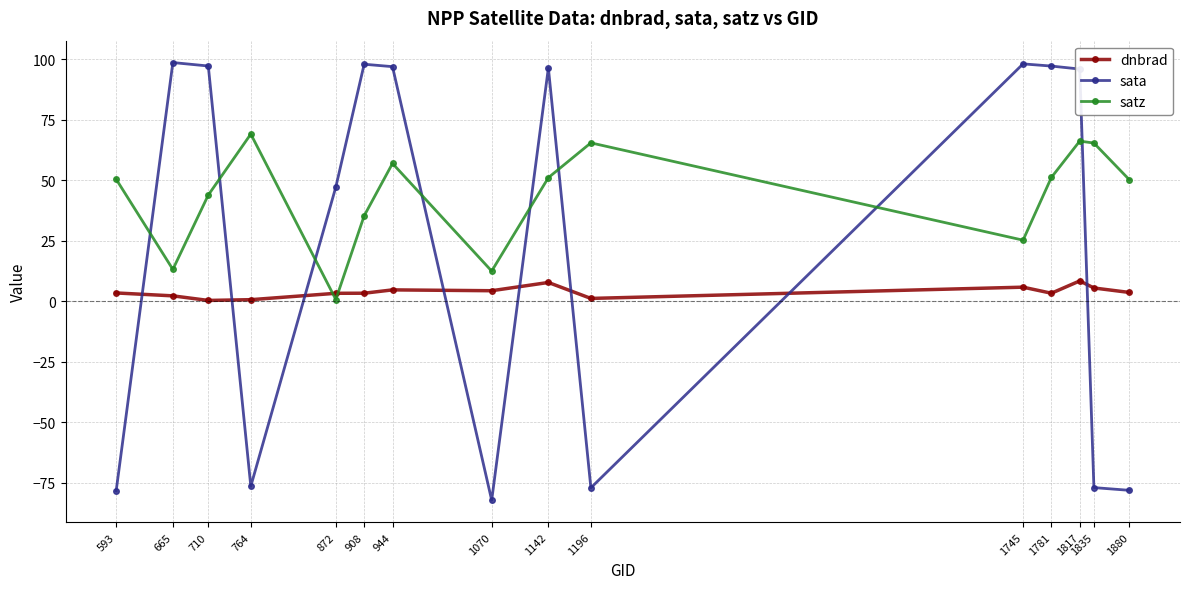

True or false: satz has more than 1 interior local peaks.

True